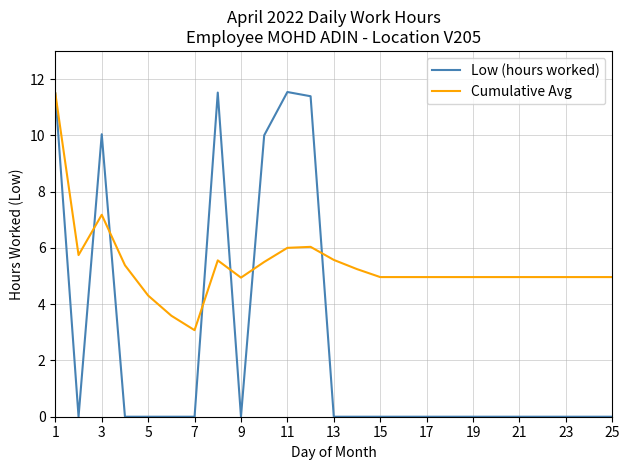

List the series in order of their overall mean, highest first.

Cumulative Avg, Low (hours worked)